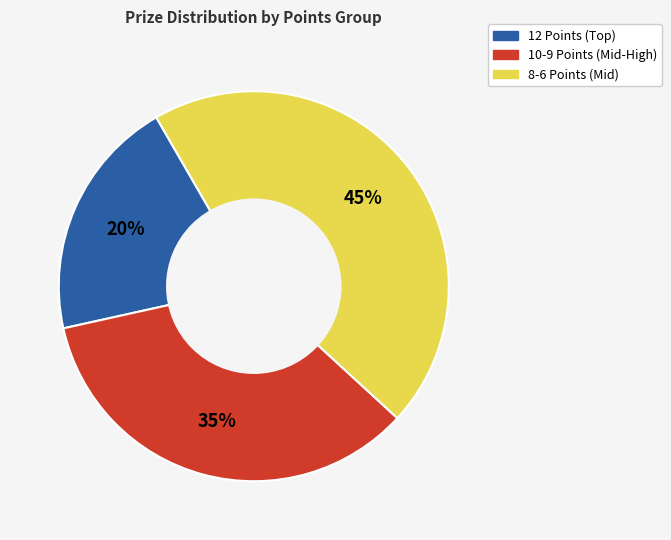

Is there a majority slice in this chart?

No